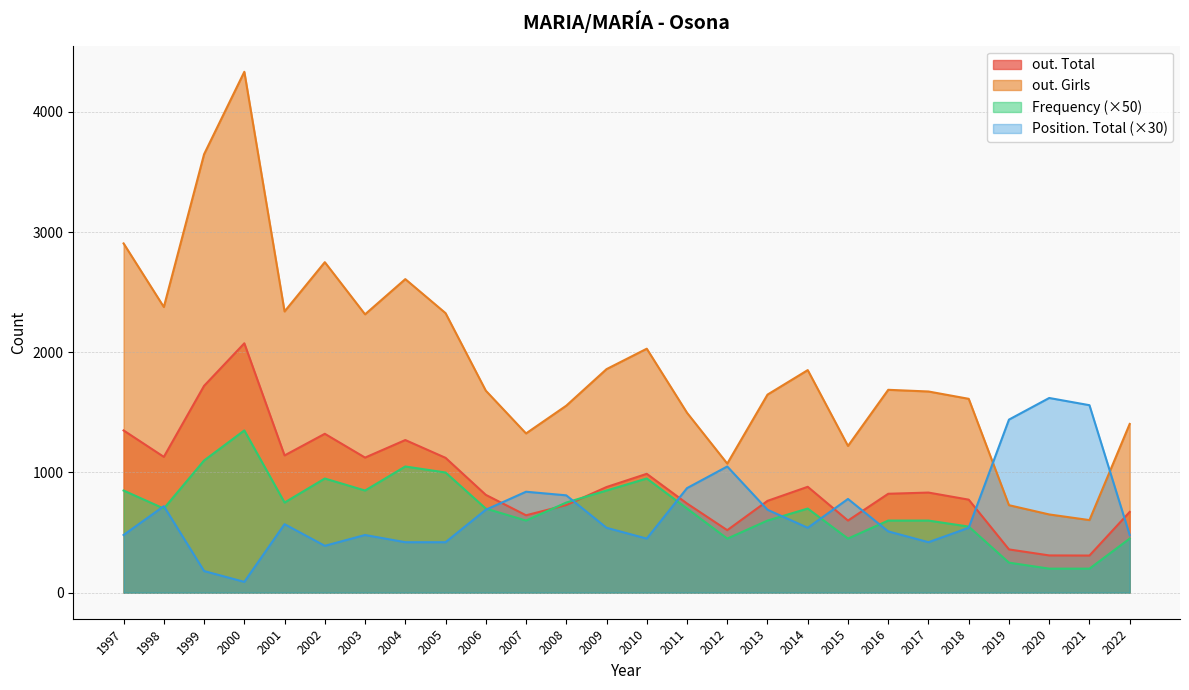

Which series has the largest total across all categories?

out. Girls